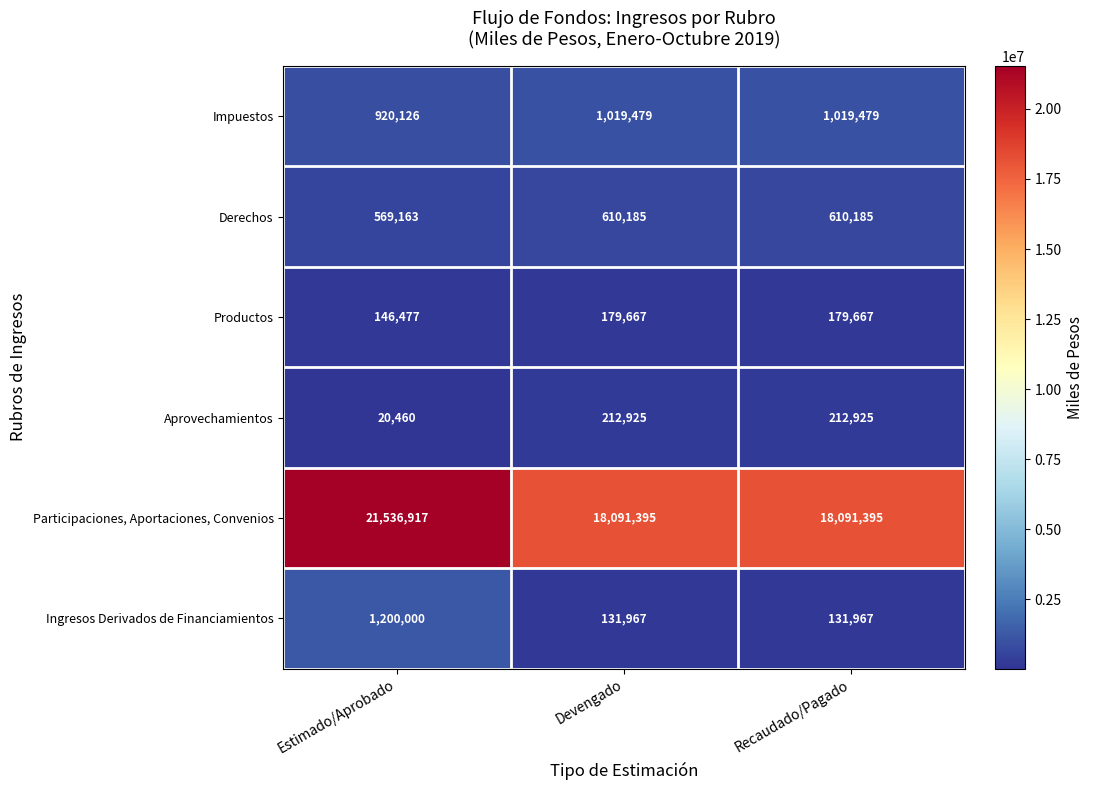

Reading right to left, transcribe all the data shown in this chart.

Impuestos: Recaudado/Pagado=1019479	Devengado=1019479	Estimado/Aprobado=920126
Derechos: Recaudado/Pagado=610185	Devengado=610185	Estimado/Aprobado=569163
Productos: Recaudado/Pagado=179667	Devengado=179667	Estimado/Aprobado=146477
Aprovechamientos: Recaudado/Pagado=212925	Devengado=212925	Estimado/Aprobado=20460
Participaciones, Aportaciones, Convenios: Recaudado/Pagado=18091395	Devengado=18091395	Estimado/Aprobado=21536917
Ingresos Derivados de Financiamientos: Recaudado/Pagado=131967	Devengado=131967	Estimado/Aprobado=1200000